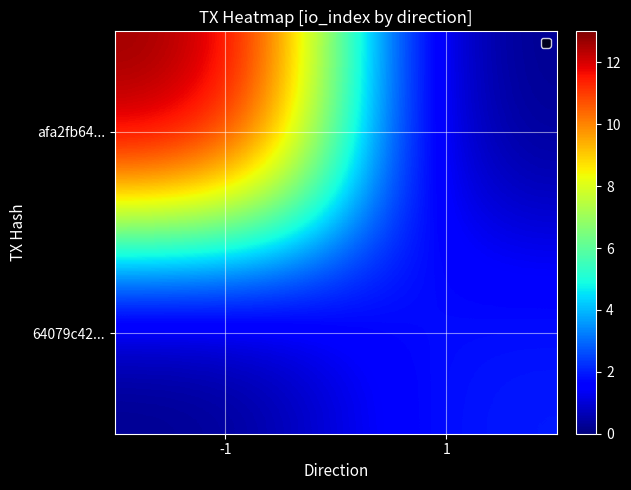

Reading left to right, what are all the values shown in this chart?

afa2fb64...: -1=13	1=0
64079c42...: -1=0	1=2